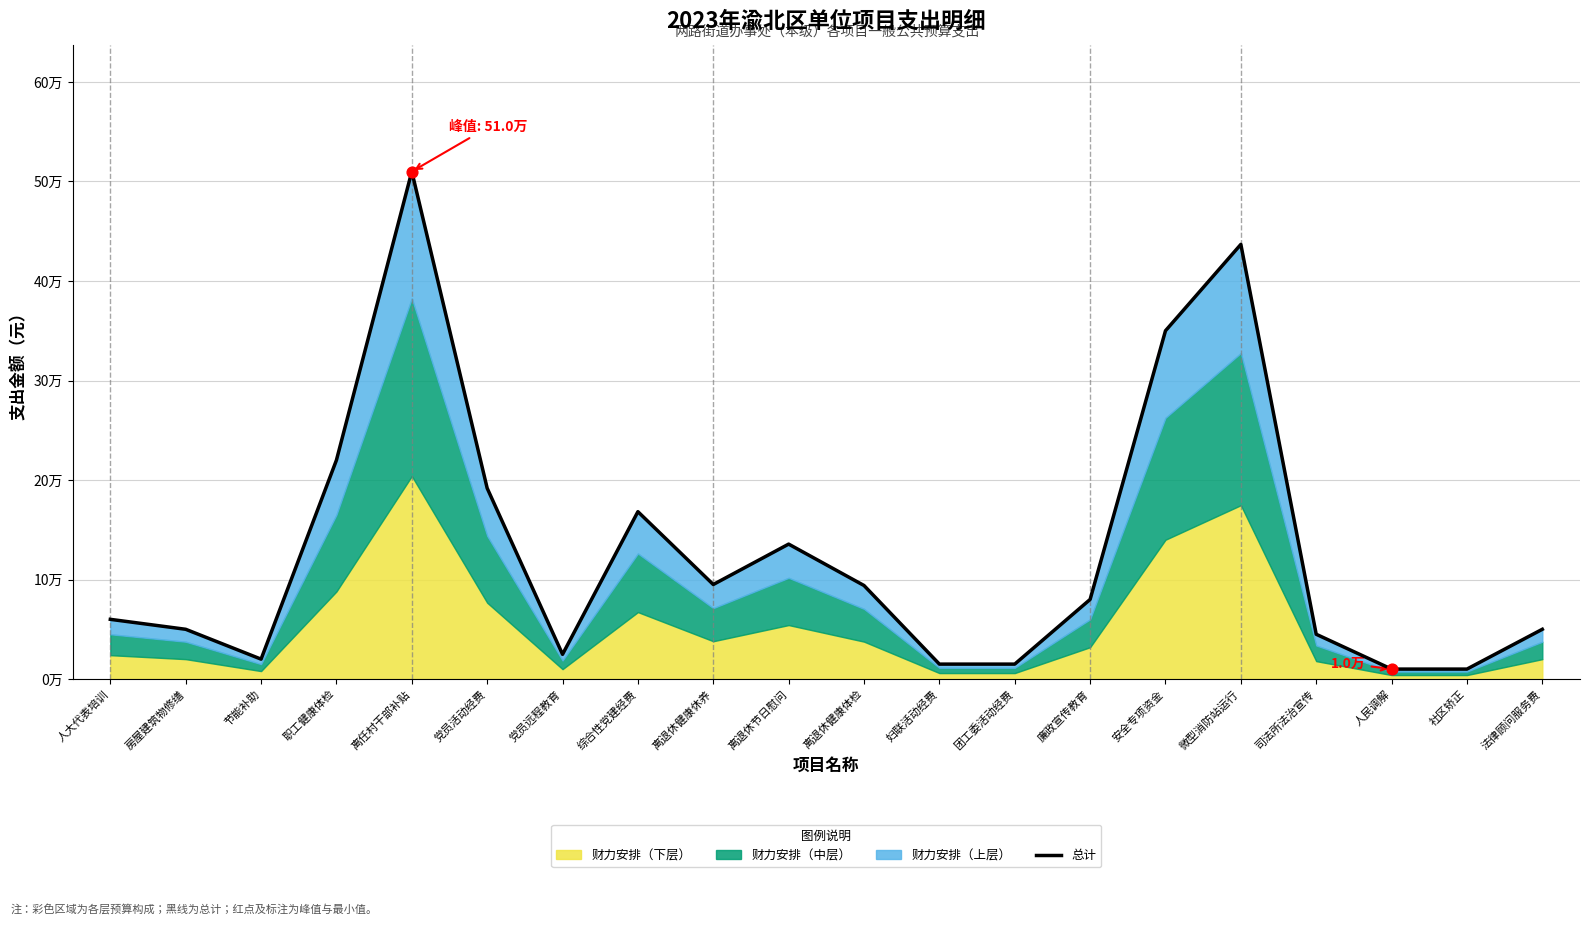

Approximately how many times larger is the value at 离退休健康体检 compared to 职工健康体检?

0.4